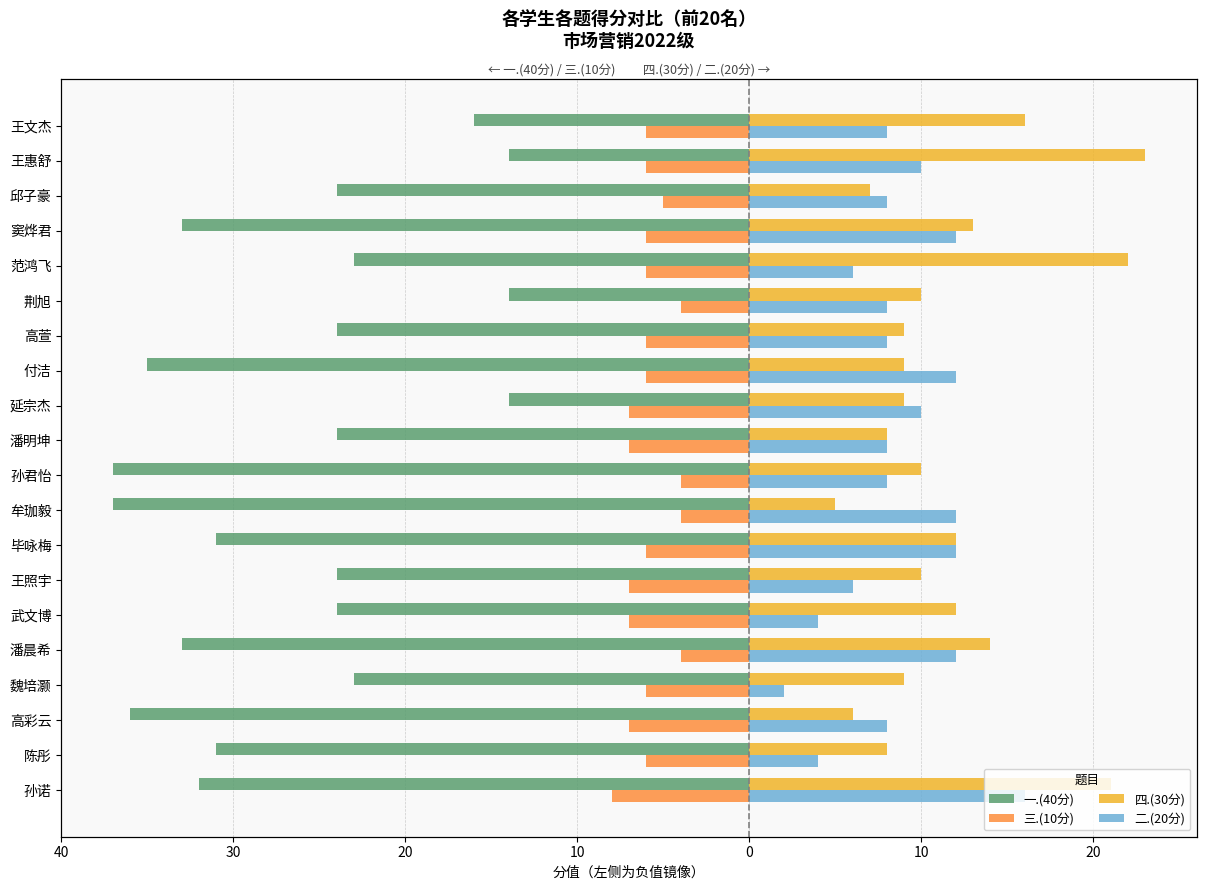

How many values in the 一.(40分) series are below -24?

9